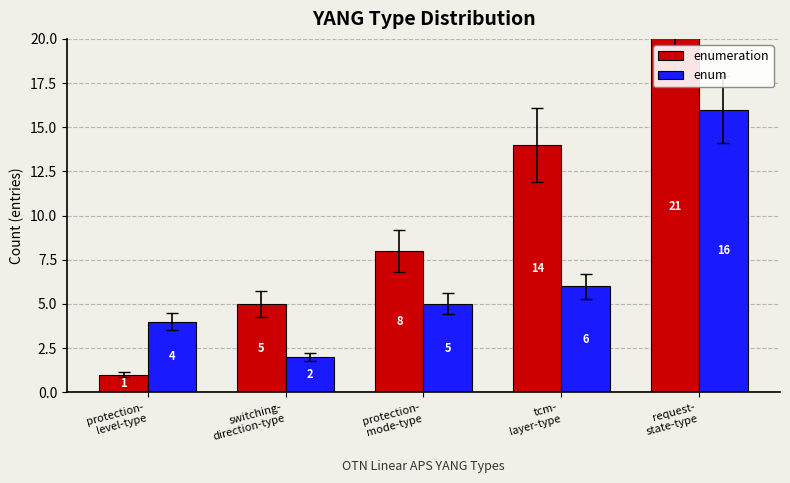

What is the greatest value displayed?

21